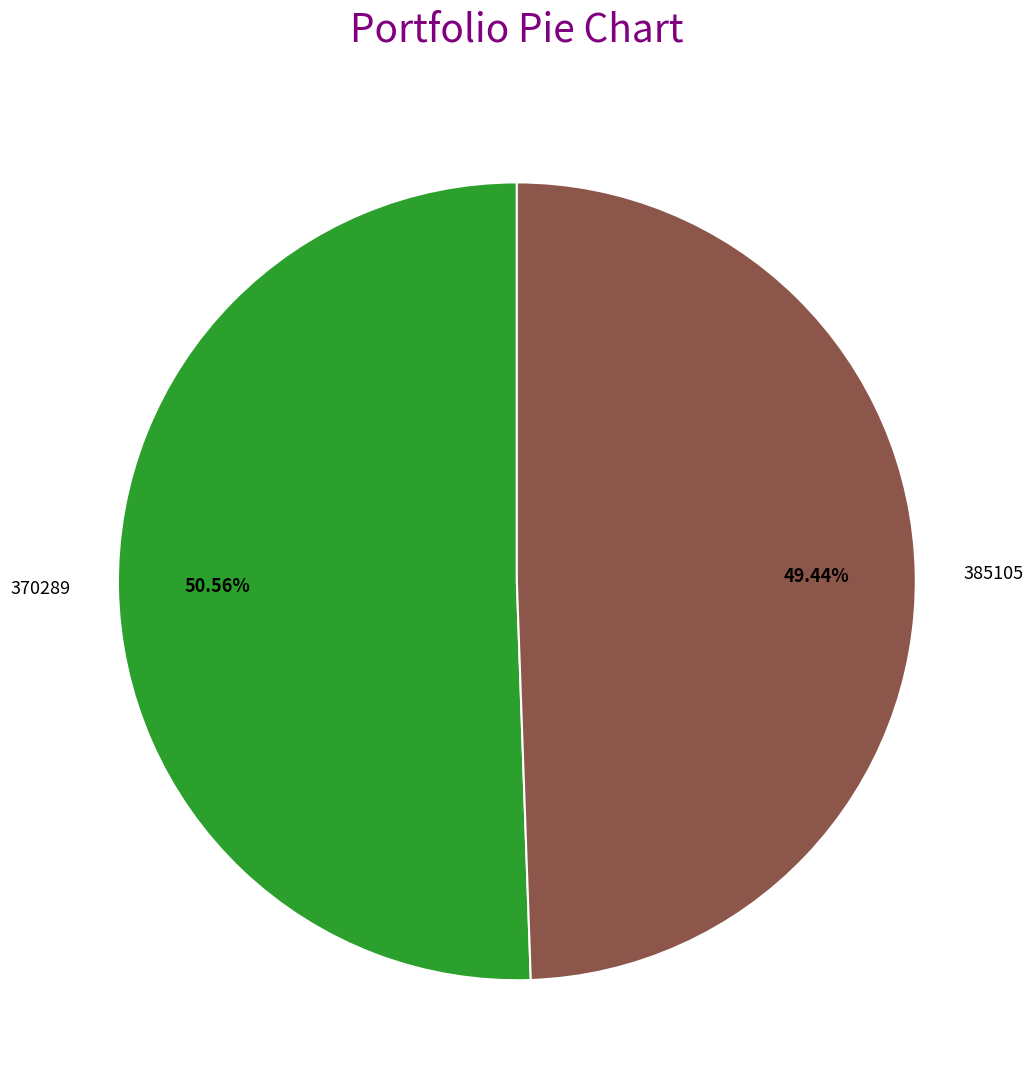

Which category has the smallest portion of the pie?

385105